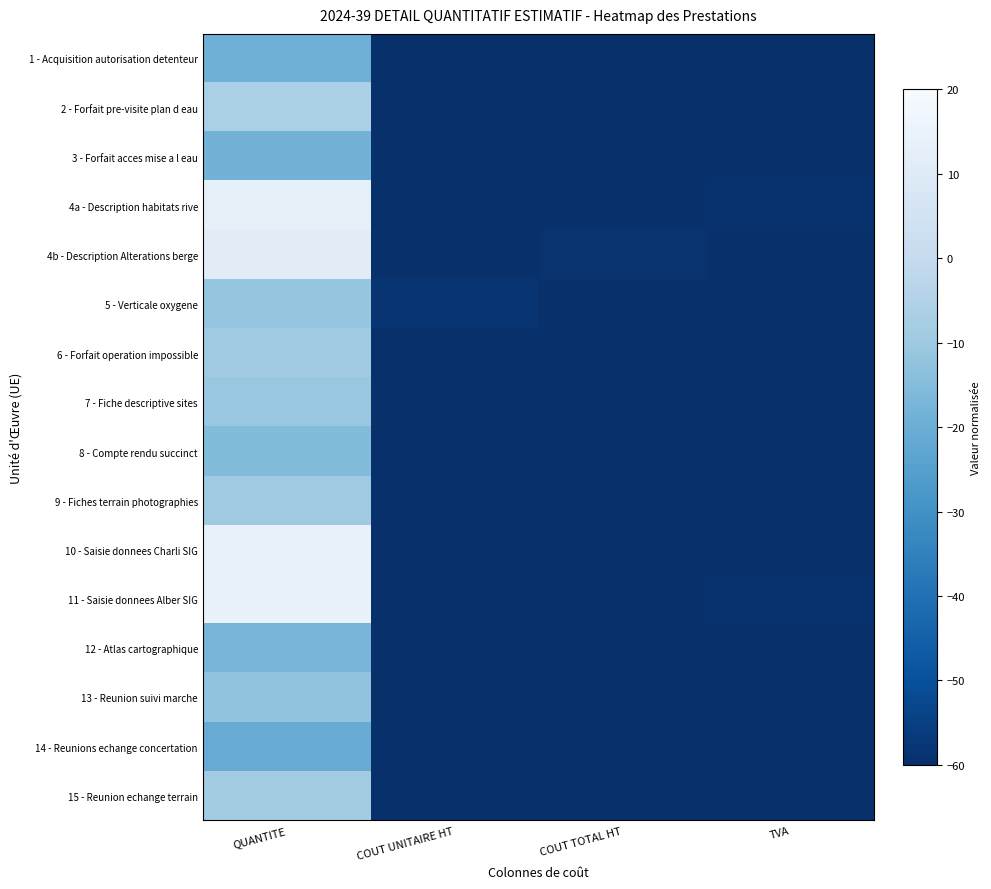

At which category is the sum across all series the highest?

QUANTITE